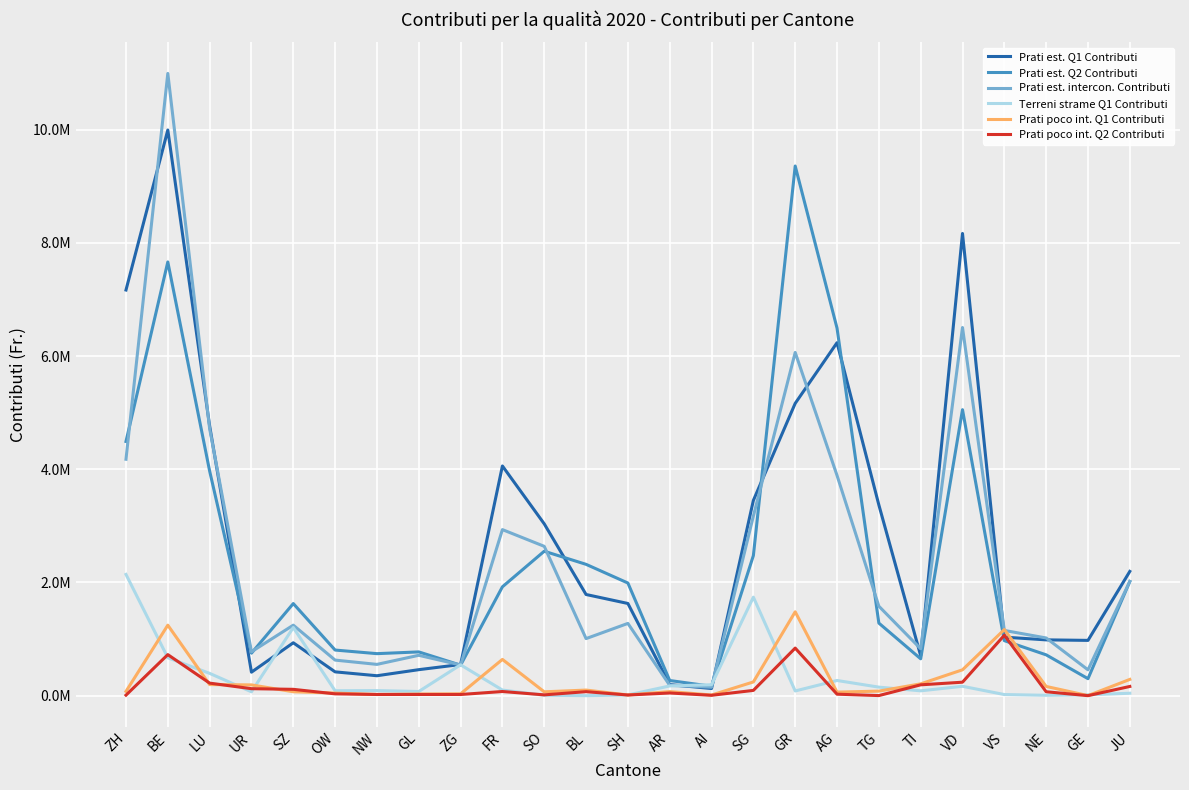

How many interior local valleys does the Prati est. Q1 Contributi series have?

5